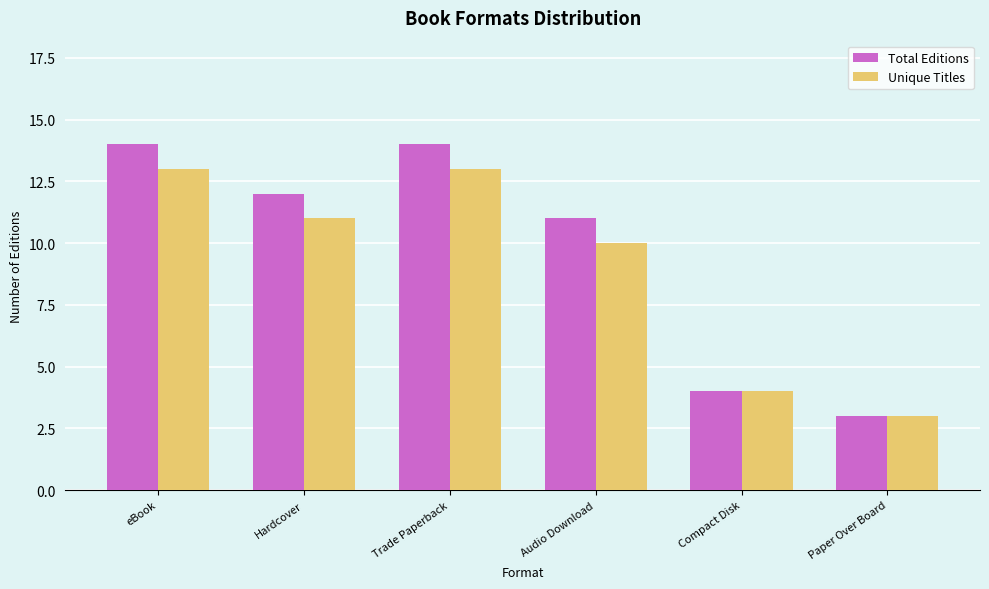

What is the sum of all Total Editions values?

58